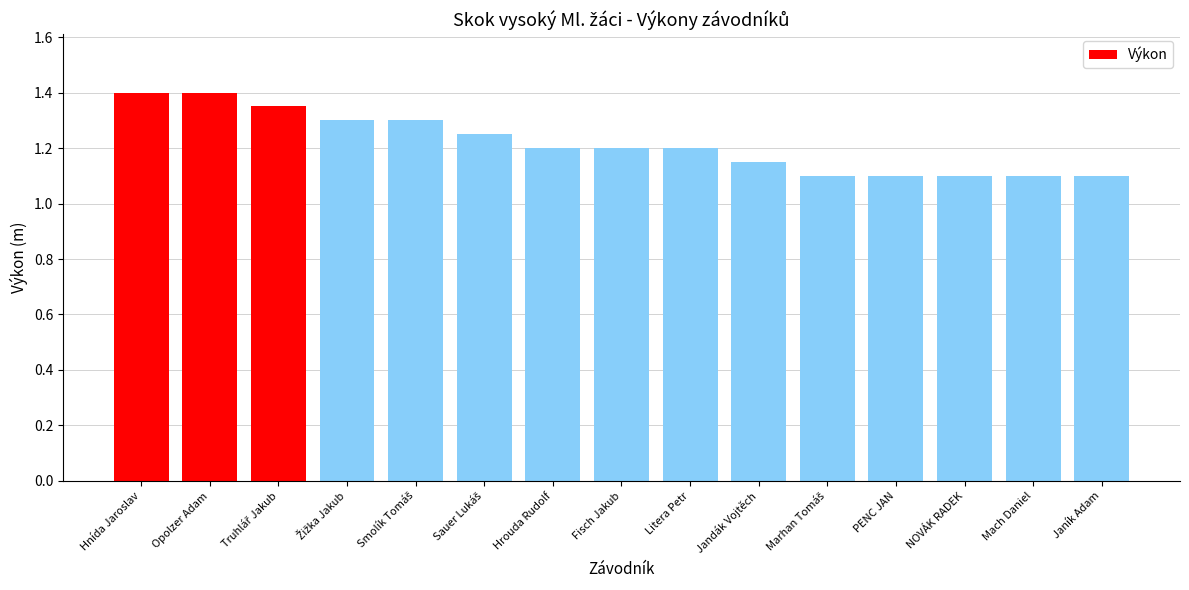

Which has a higher value, Hnída Jaroslav or Litera Petr?

Hnída Jaroslav